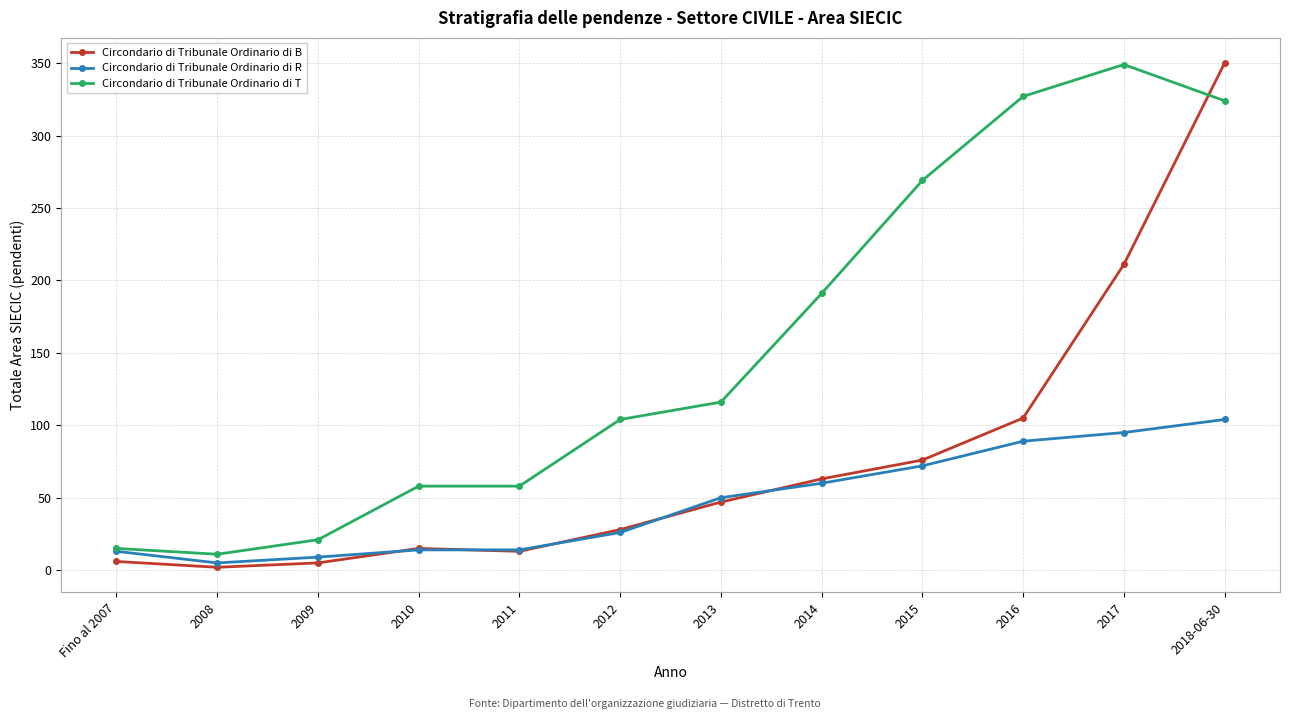

Where is the first local minimum for Circondario di Tribunale Ordinario di T?

2008